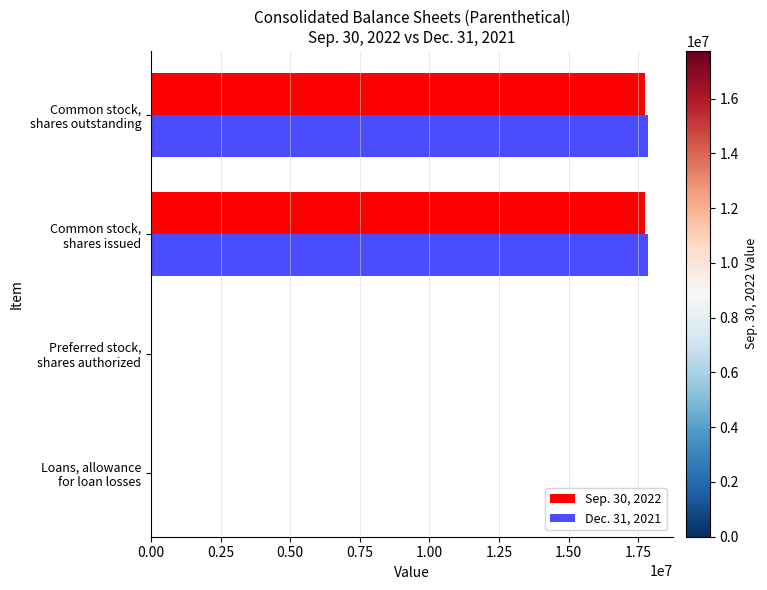

What is the maximum value shown in the chart?

17854649